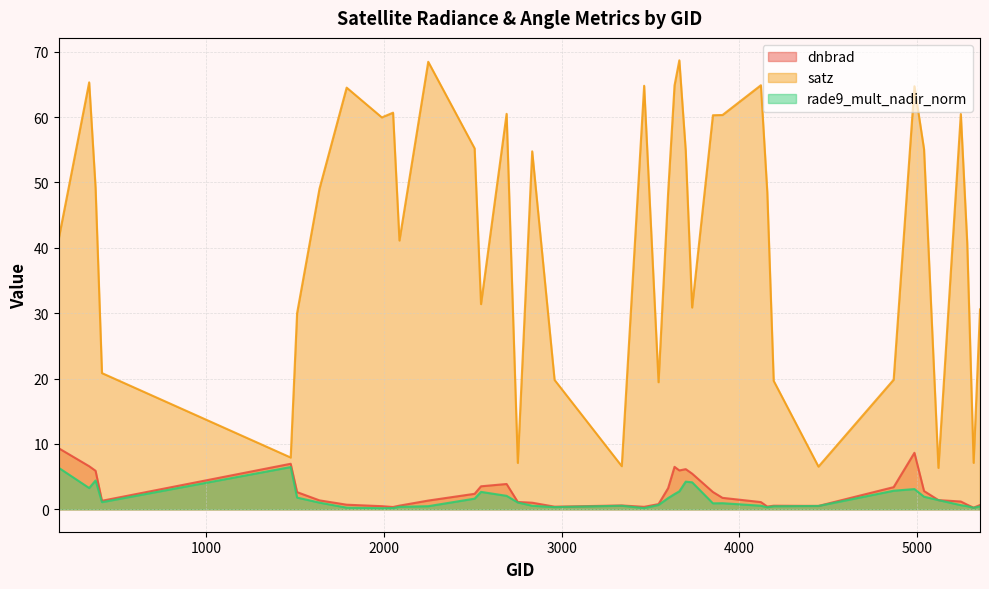

Where does the rade9_mult_nadir_norm series first go above 1?

170